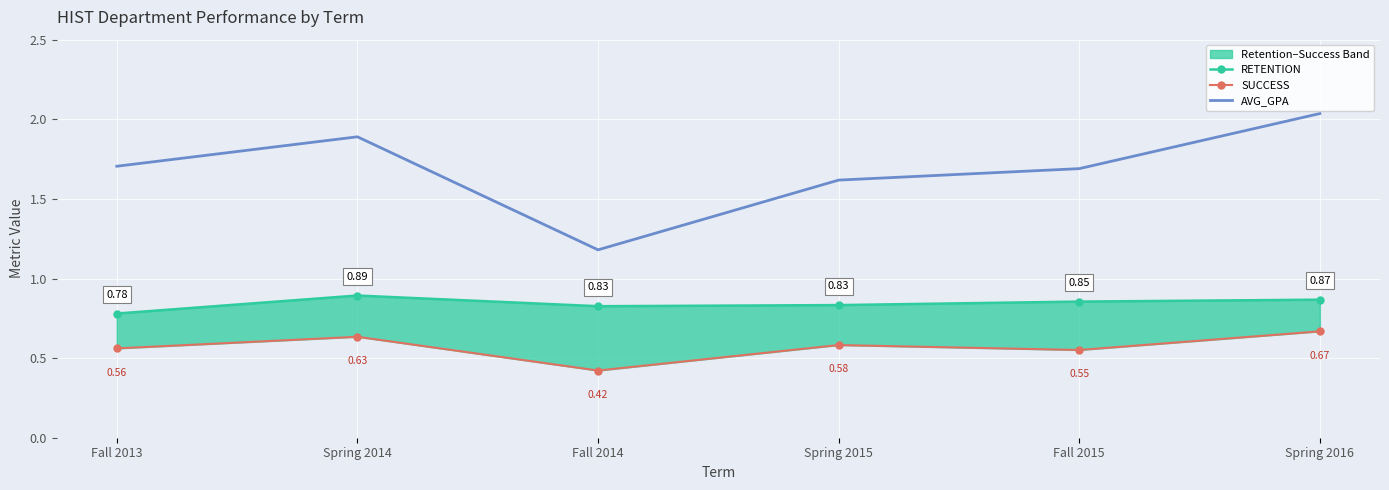

Is the value of RETENTION at Spring 2015 greater than the value of AVG_GPA at Spring 2014?

No